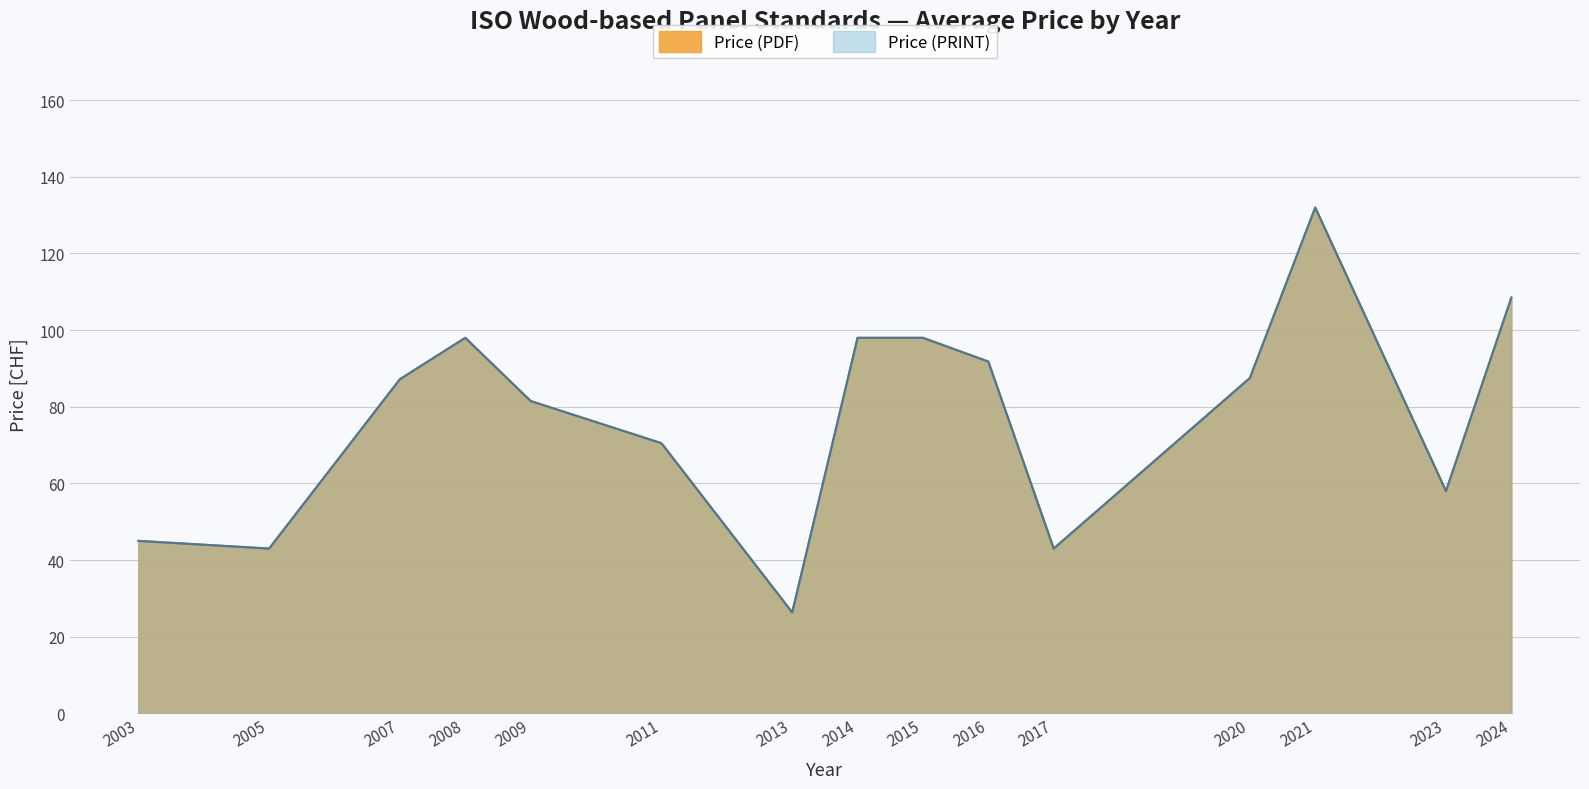

Reading right to left, extract all data points from this chart.

Price (PDF): 2024=108.5	2023=58.0	2021=132.0	2020=87.5	2017=43.0	2016=91.8	2015=98.0	2014=98.0	2013=26.3	2011=70.5	2009=81.5	2008=98.0	2007=87.2	2005=43.0	2003=45.0
Price (PRINT): 2024=108.5	2023=58.0	2021=132.0	2020=87.5	2017=43.0	2016=91.8	2015=98.0	2014=98.0	2013=26.3	2011=70.5	2009=81.5	2008=98.0	2007=87.2	2005=43.0	2003=45.0